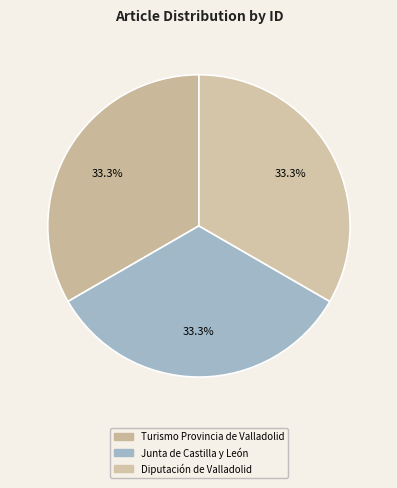

Is Turismo Provincia de Valladolid the majority of the pie?

No